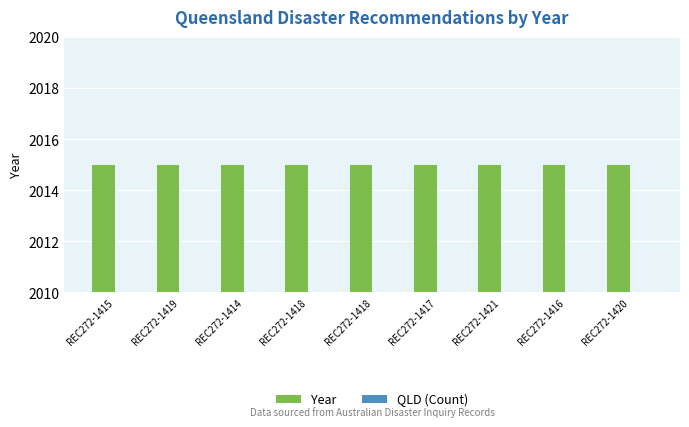

What is the maximum value for Year?

2015